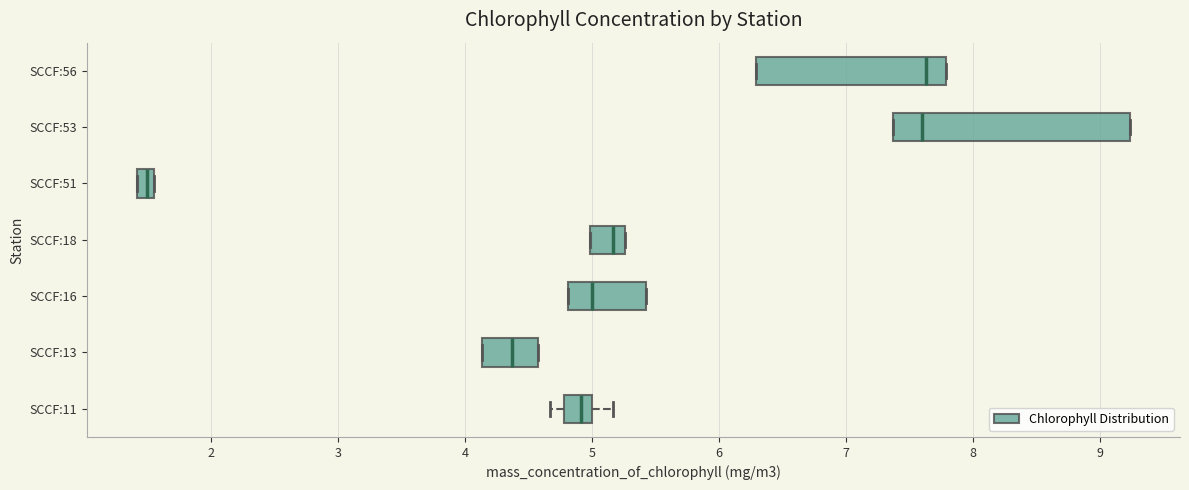

Which box is the widest, from its left edge to its right edge?

SCCF:53